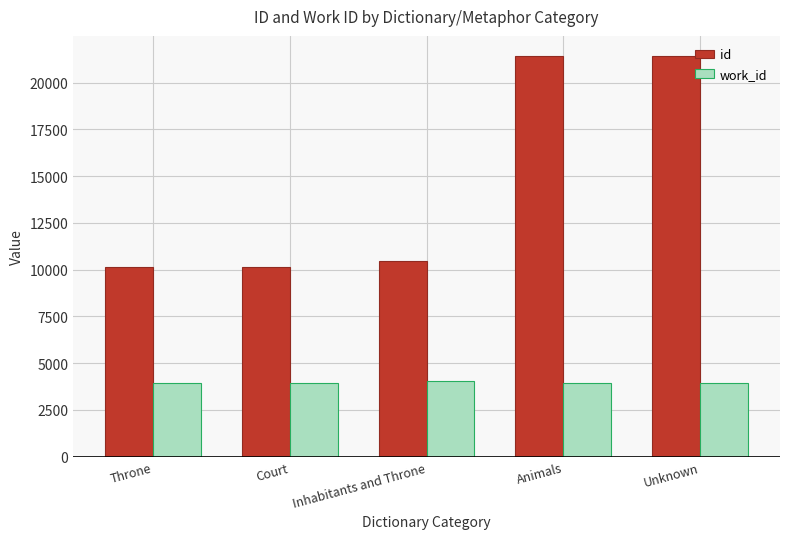

What is the minimum value for work_id?

3916